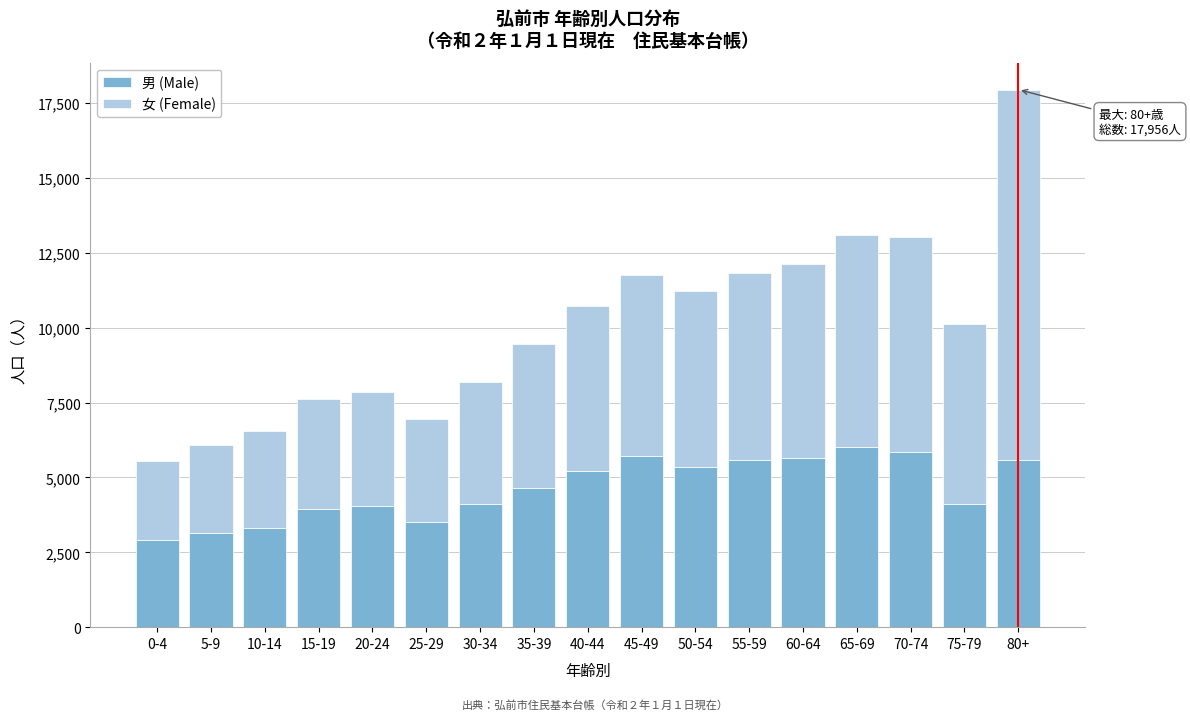

What is the difference between the maximum and minimum values in the 男 (Male) series?

3108